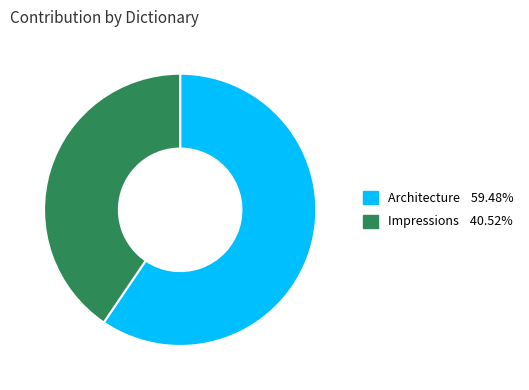

Which slice is the smallest?

Impressions